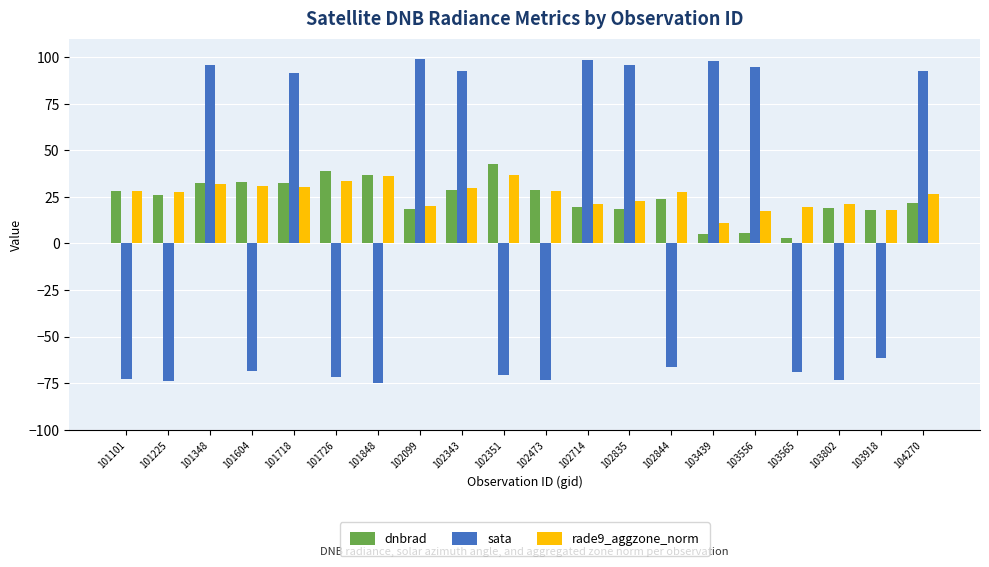

The value of sata at 101348 is 96.0. True or false?

True